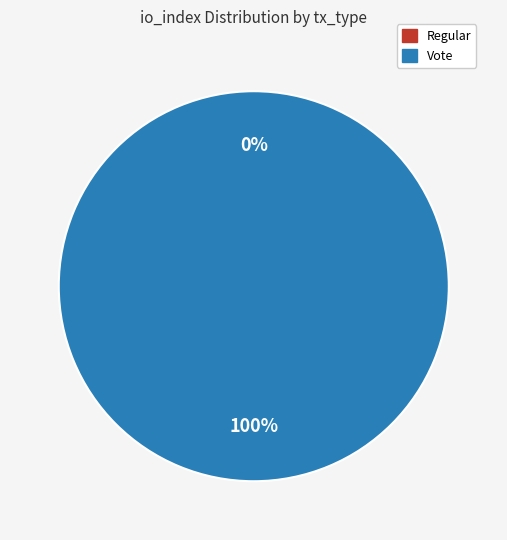

What percentage is the Vote slice, to the nearest percent?

100%